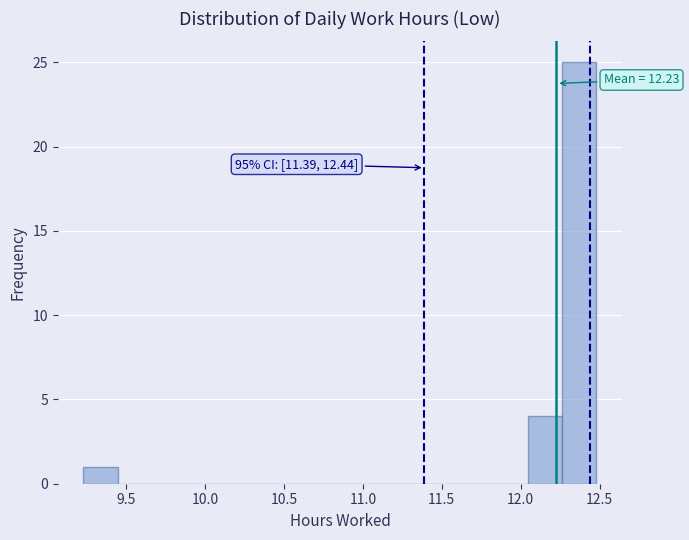

Which range on the x-axis has the tallest bar?

12.25 to 12.50